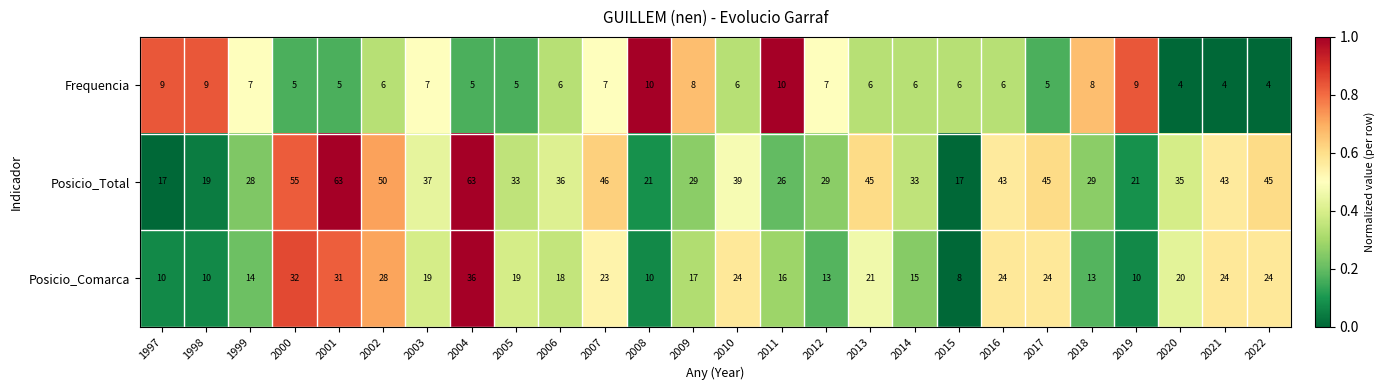

Which series has the widest spread of values?

Posicio_Total